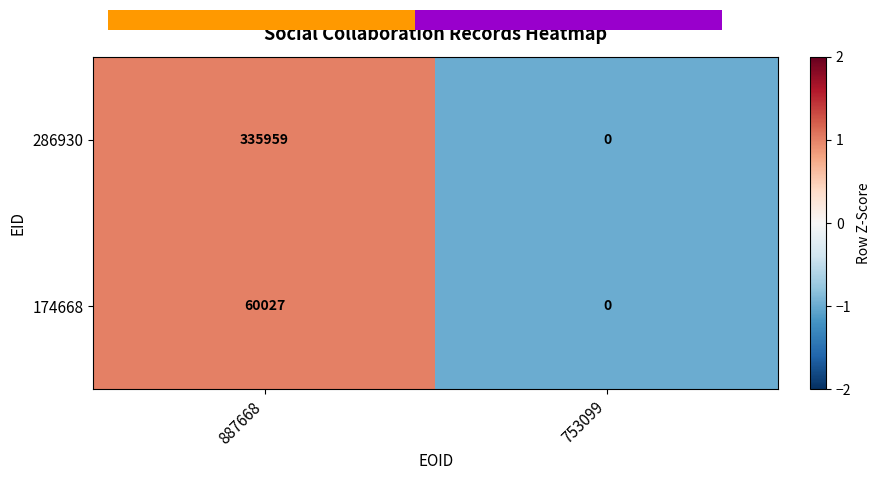

Where is 174668 nearest to the value 30013?

753099